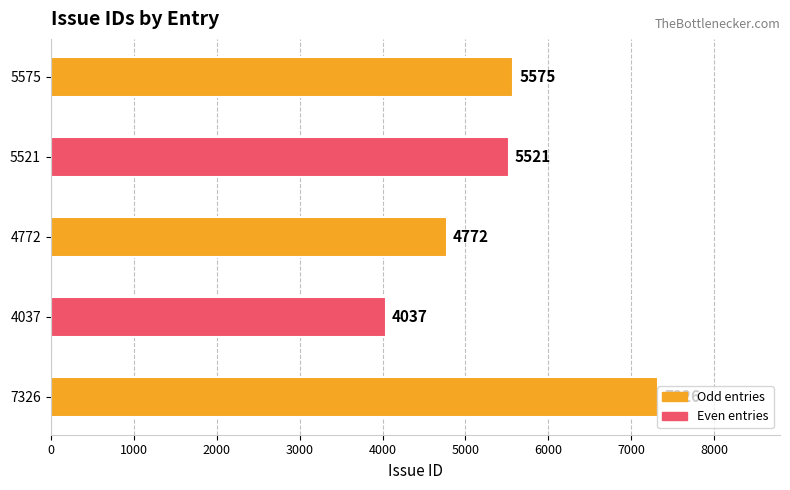

What value does the data have at 4772, to the nearest 10?

4770